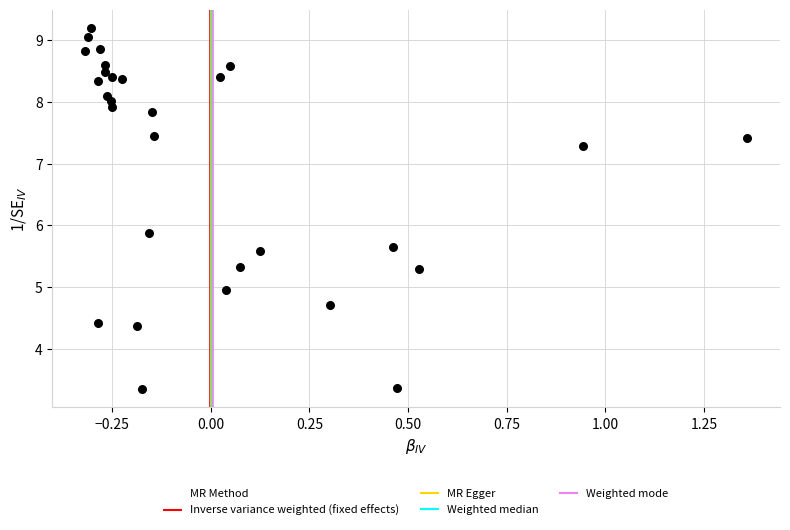

What Y value in the scatter plot is closest to 6?

5.9